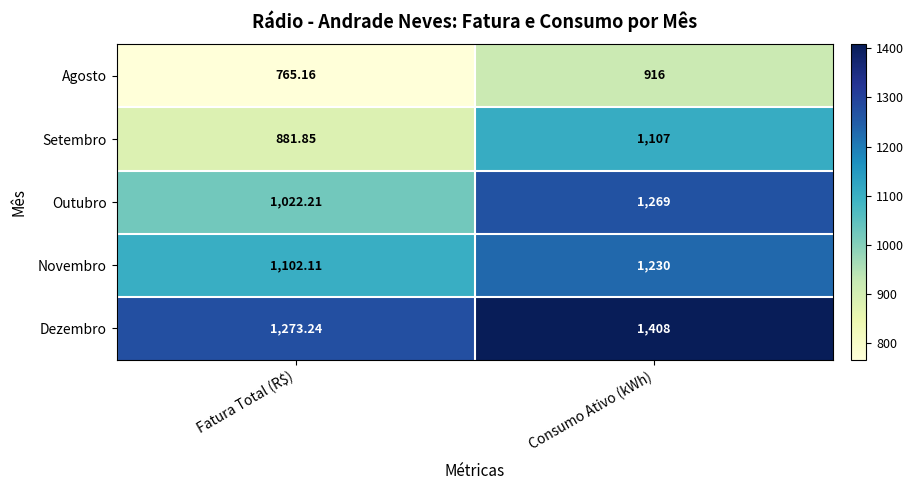

Which series has the widest spread of values?

Outubro